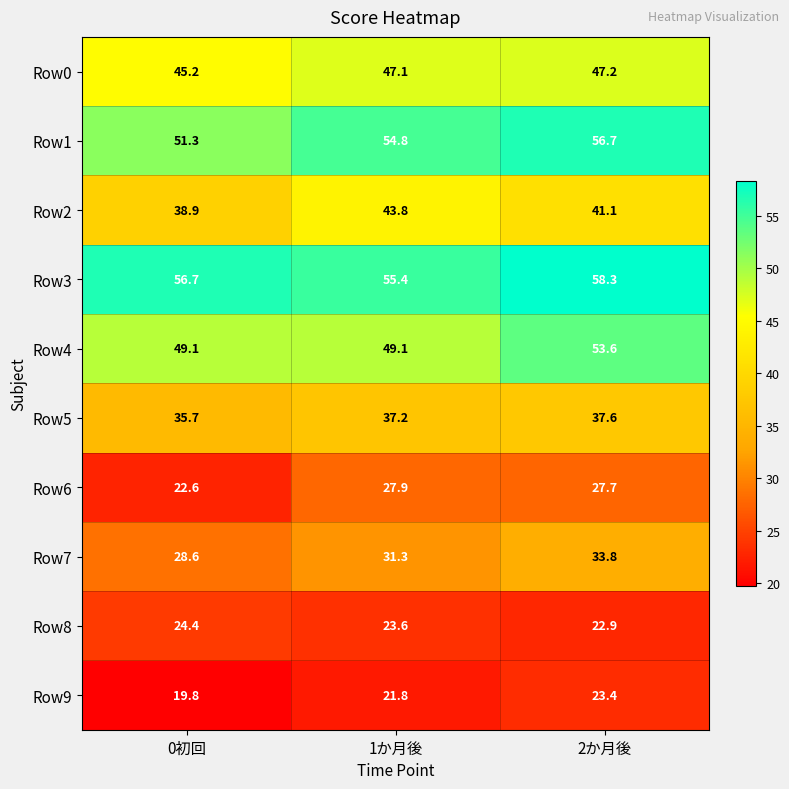

At how many categories does at least one series exceed 23?

3